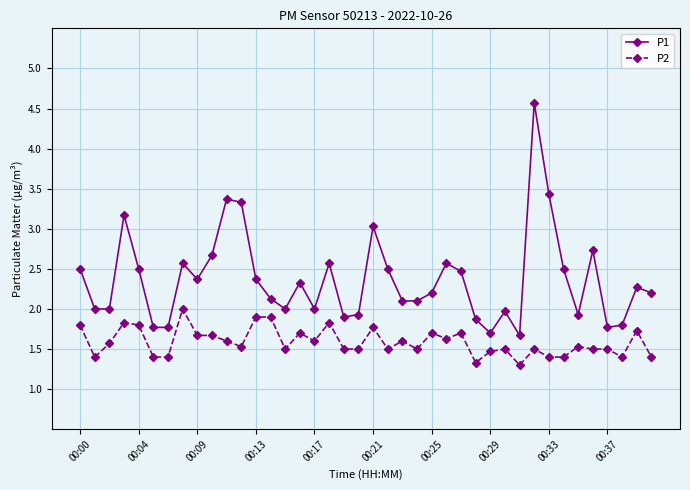

True or false: P1 has more than 0 points higher than both neighbors.

True